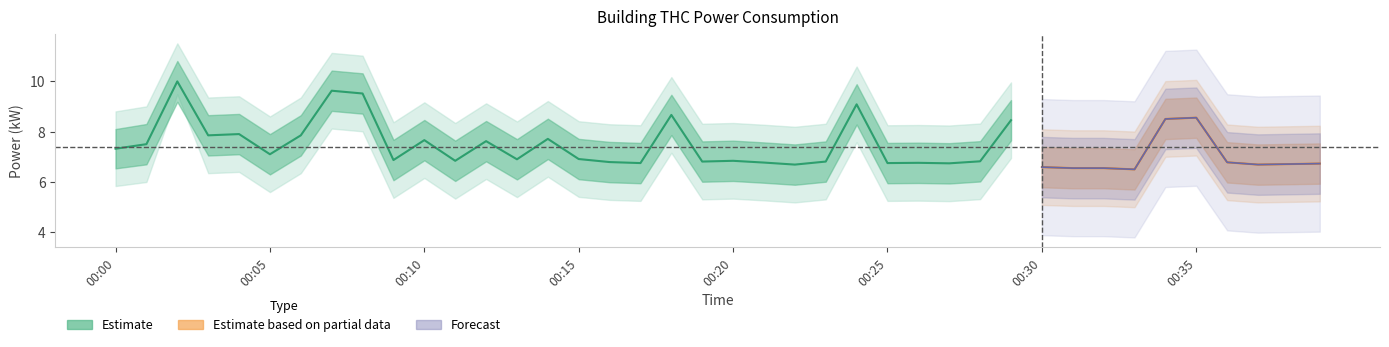

At which category does power_upper1 reach its first local valley?

00:03